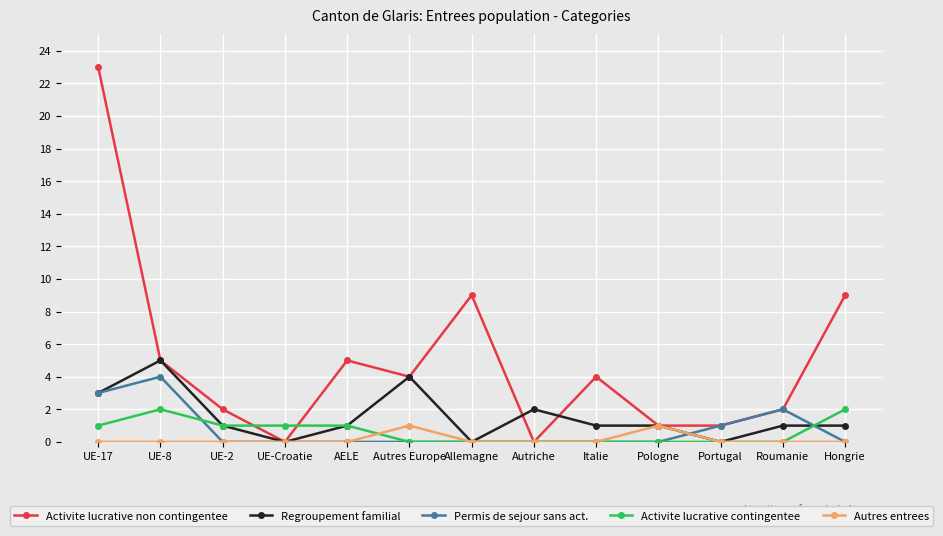

Reading left to right, transcribe all the data shown in this chart.

Activite lucrative non contingentee: 23	5	2	0	5	4	9	0	4	1	1	2	9
Regroupement familial: 3	5	1	0	1	4	0	2	1	1	0	1	1
Permis de sejour sans act.: 3	4	0	0	0	0	0	0	0	0	1	2	0
Activite lucrative contingentee: 1	2	1	1	1	0	0	0	0	0	0	0	2
Autres entrees: 0	0	0	0	0	1	0	0	0	1	0	0	0